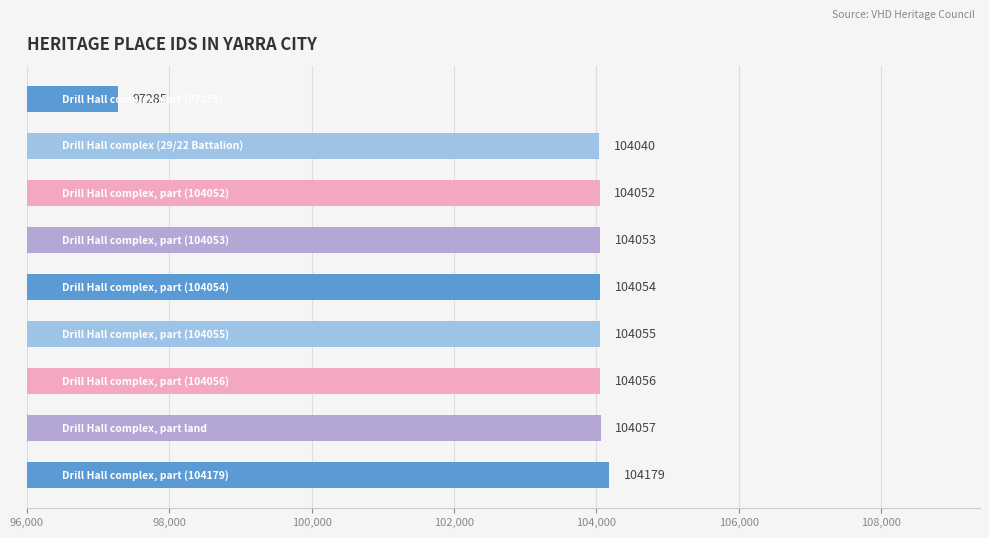

How many data points are less than 104054?

4